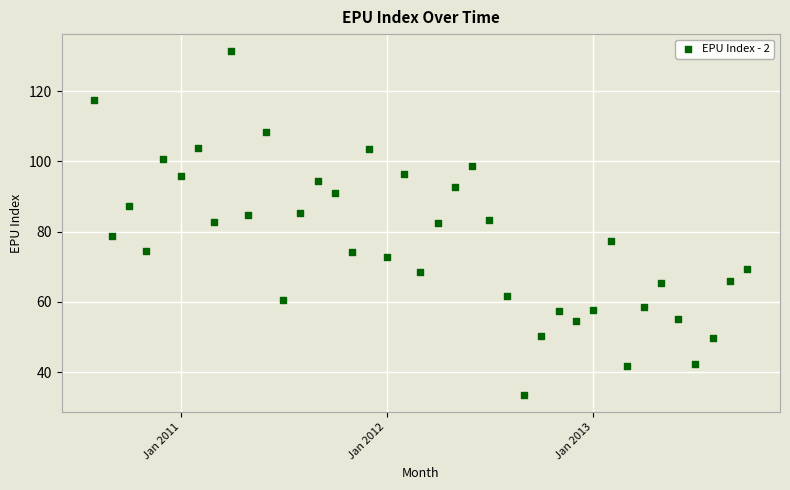

What is the range of Y values (max minus min)?

97.8